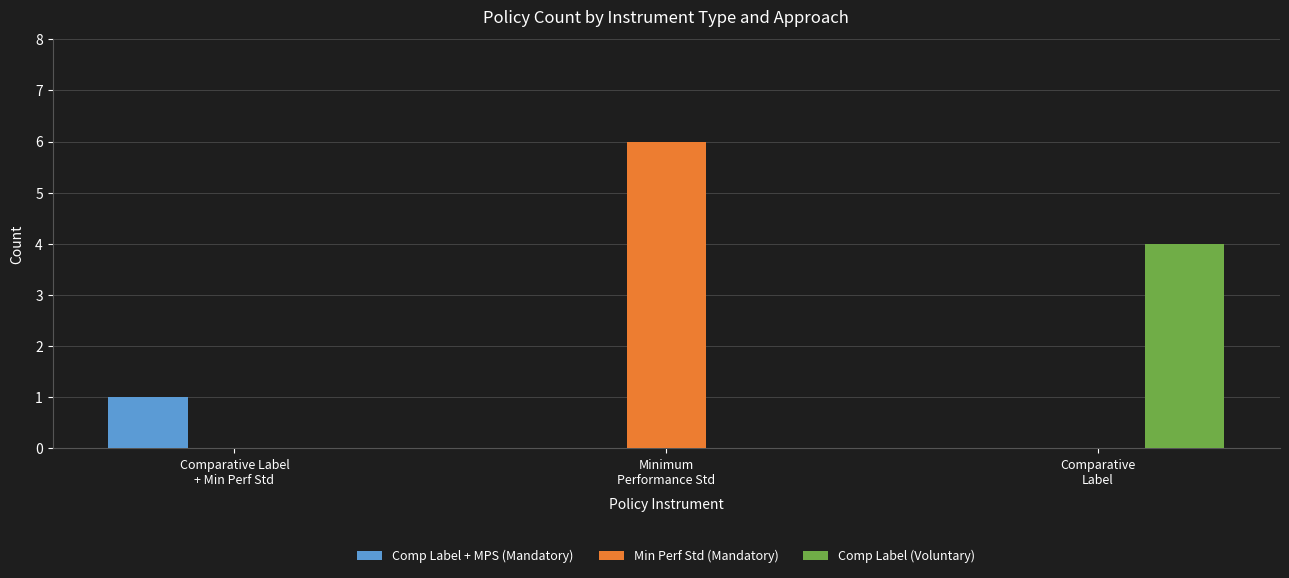

What is the greatest value displayed?

6